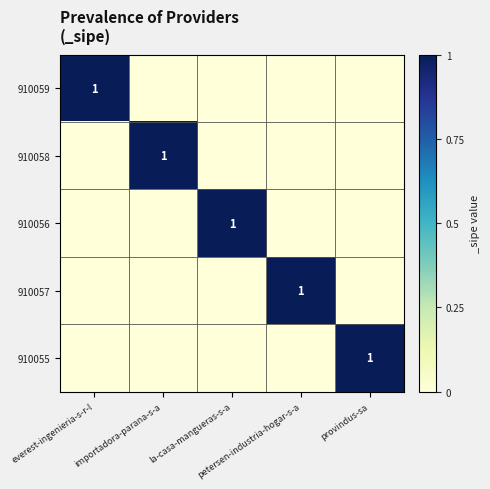

Rank the categories by 910055 value from highest to lowest.

provindus-sa, everest-ingenieria-s-r-l, importadora-parana-s-a, la-casa-mangueras-s-a, petersen-industria-hogar-s-a